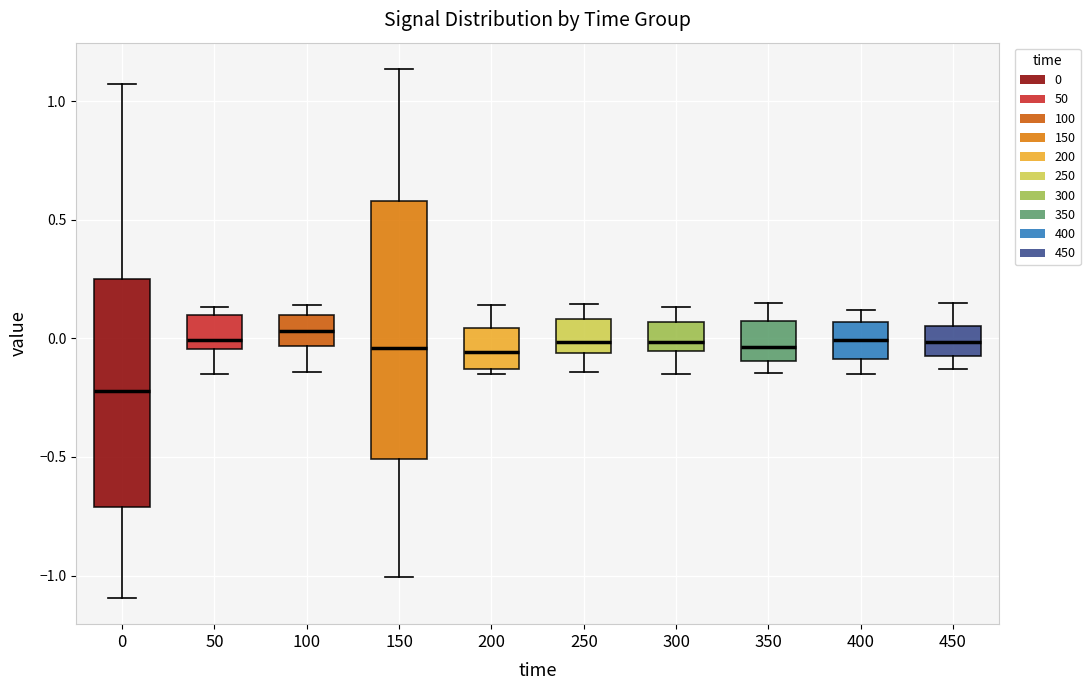

Where does the median line of the box at x = 300 sit on the y-axis? The values are not printed on the chart, so give them approximately, as read against the axis.

0.00